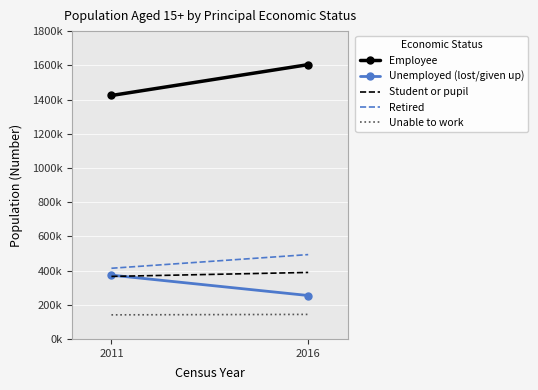

Reading left to right, transcribe all the data shown in this chart.

Employee: 2011=1423536	2016=1604001
Unemployed (lost/given up): 2011=373101	2016=253908
Student or pupil: 2011=365585	2016=388850
Retired: 2011=413270	2016=493225
Unable to work: 2011=140850	2016=143491